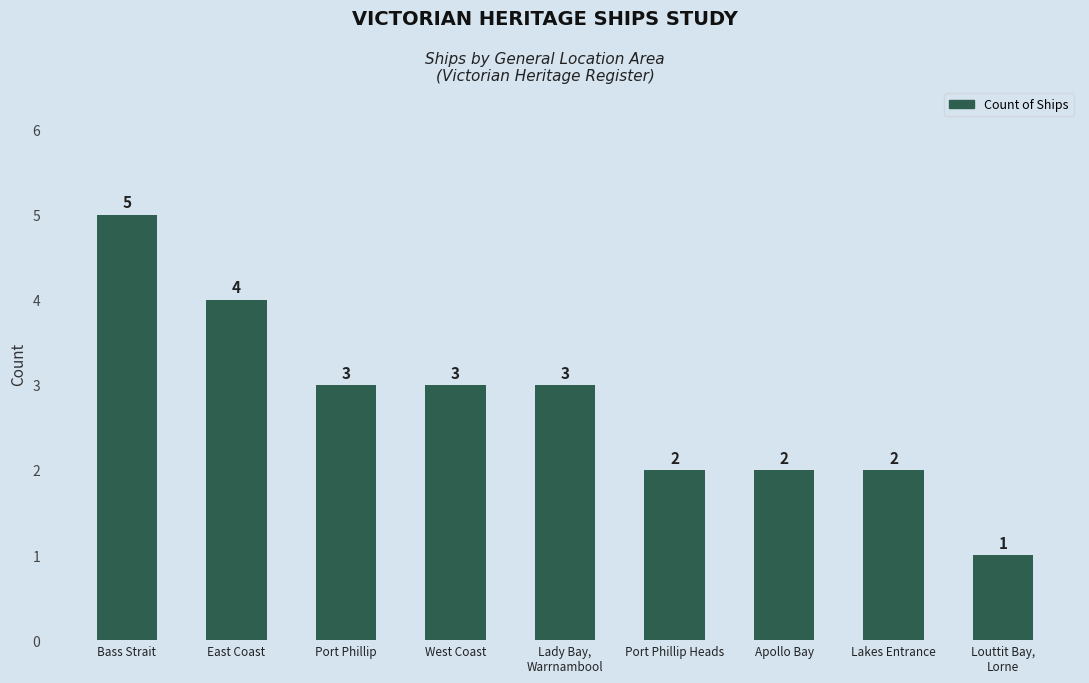

Reading left to right, transcribe all the data shown in this chart.

5	4	3	3	3	2	2	2	1